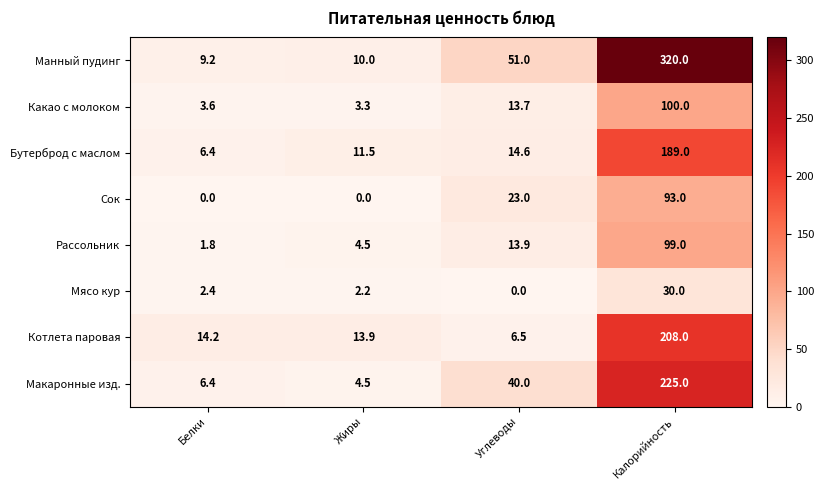

The value of Котлета паровая at Белки is 22.6. True or false?

False